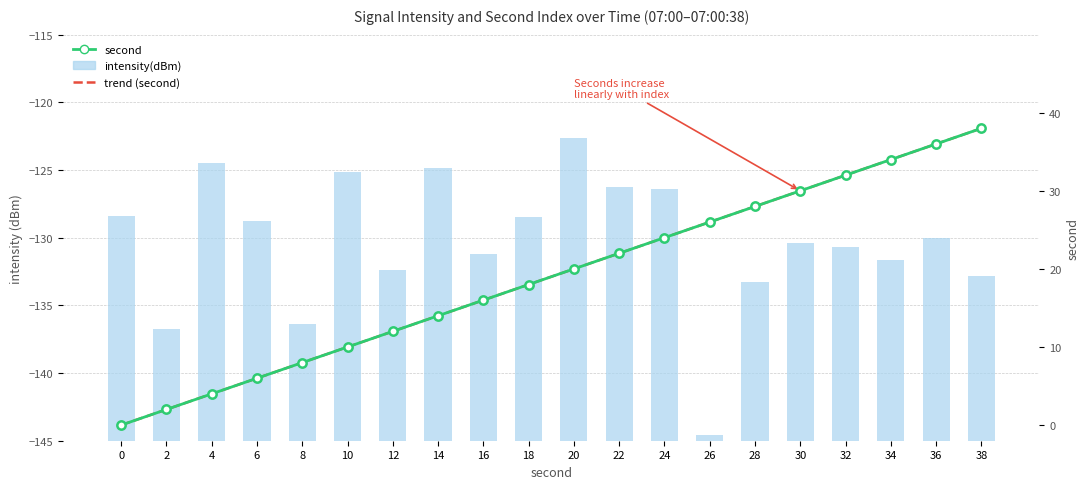

Reading right to left, list all the values displayed in this chart.

intensity(dBm): 12.2	15.0	13.3	14.3	14.6	11.7	0.4	18.6	18.8	22.4	16.5	13.8	20.1	12.6	19.9	8.6	16.2	20.5	8.3	16.6
second: 38.0	36.0	34.0	32.0	30.0	28.0	26.0	24.0	22.0	20.0	18.0	16.0	14.0	12.0	10.0	8.0	6.0	4.0	2.0	0.0
trend (second): 38.0	36.0	34.0	32.0	30.0	28.0	26.0	24.0	22.0	20.0	18.0	16.0	14.0	12.0	10.0	8.0	6.0	4.0	2.0	0.0